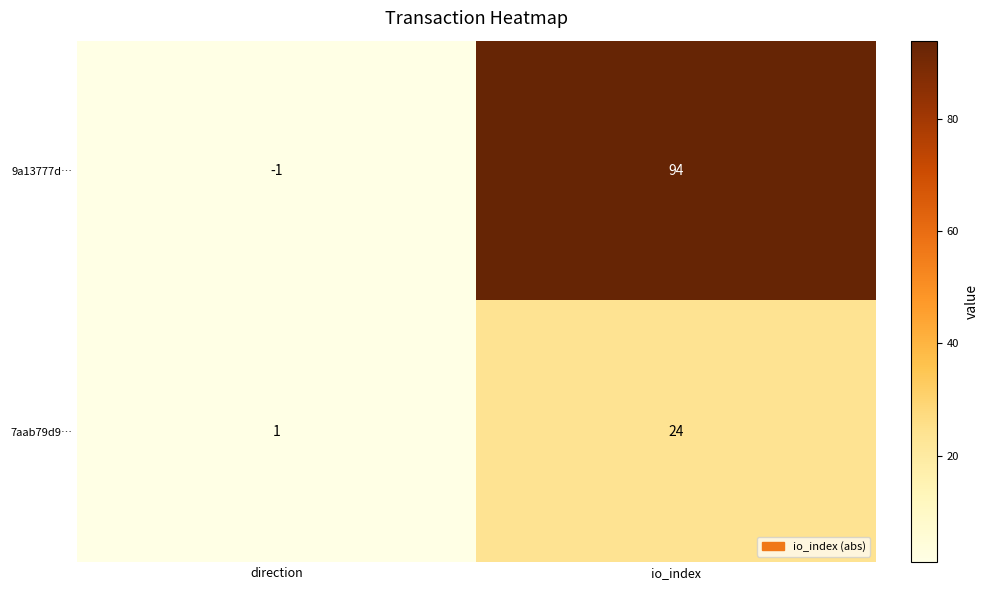

What is the difference between the highest and lowest values at io_index?

70